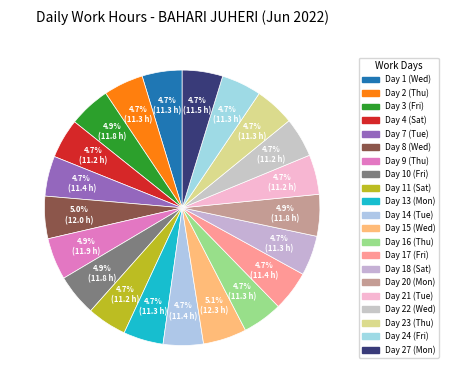

Rank the categories by value from highest to lowest.

Day 15 (Wed), Day 8 (Wed), Day 9 (Thu), Day 10 (Fri), Day 3 (Fri), Day 20 (Mon), Day 27 (Mon), Day 7 (Tue), Day 14 (Tue), Day 17 (Fri), Day 1 (Wed), Day 16 (Thu), Day 13 (Mon), Day 23 (Thu), Day 24 (Fri), Day 18 (Sat), Day 2 (Thu), Day 21 (Tue), Day 4 (Sat), Day 11 (Sat), Day 22 (Wed)